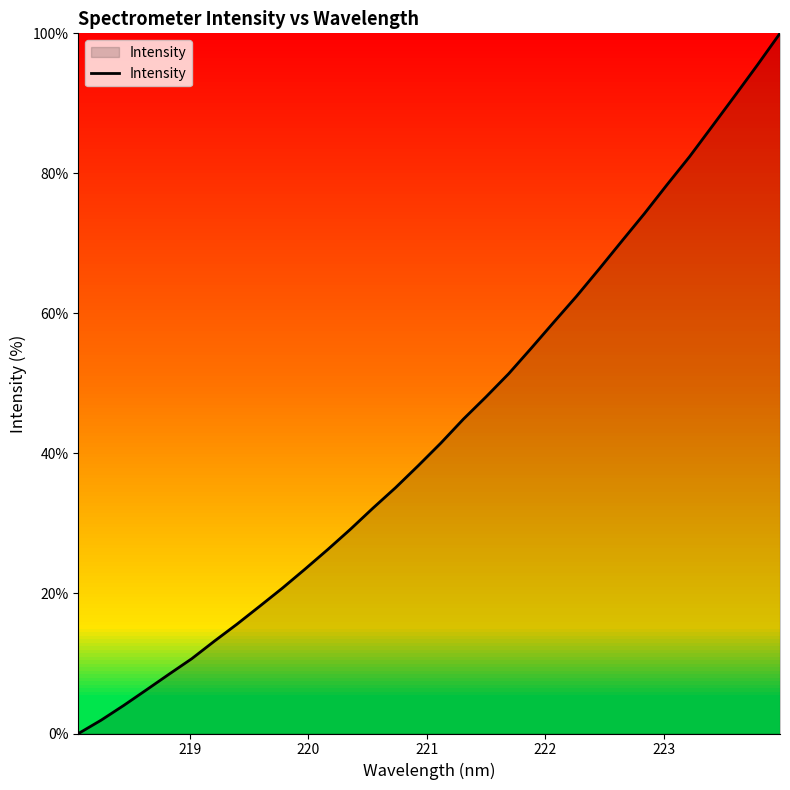

What is the greatest value displayed?

100.0